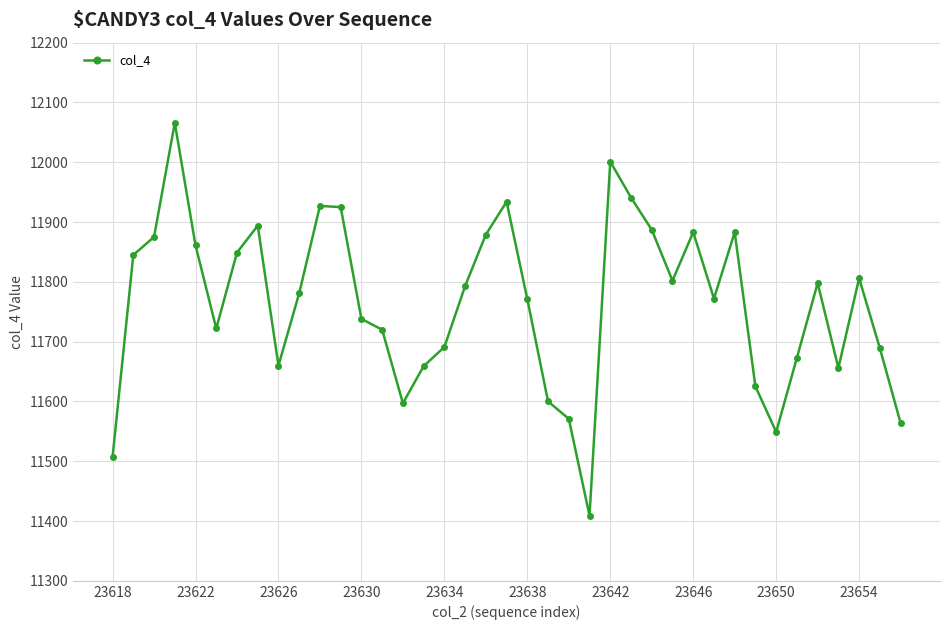

How many points are lower than both their immediate neighbors (excluding endpoints)?

8